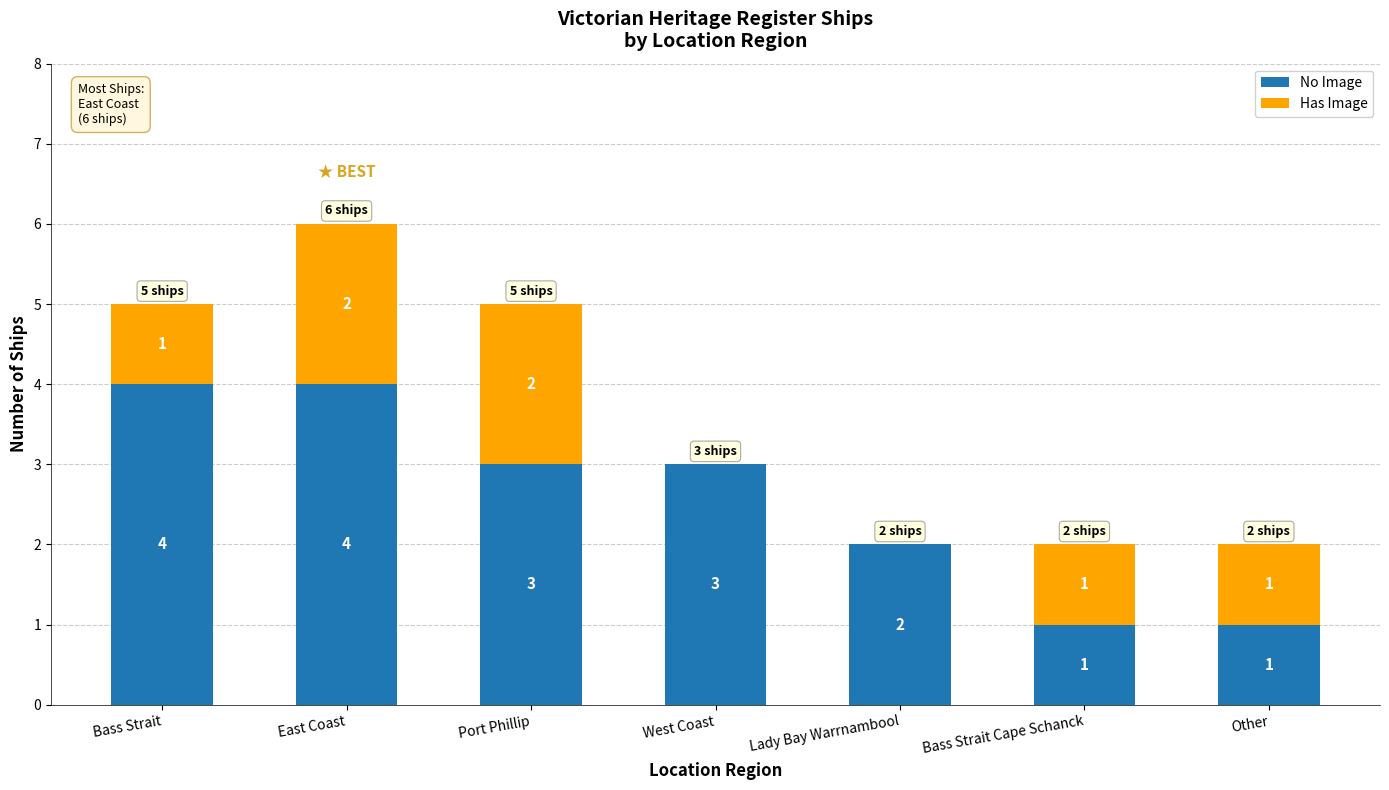

What is the highest value of the No Image series?

4